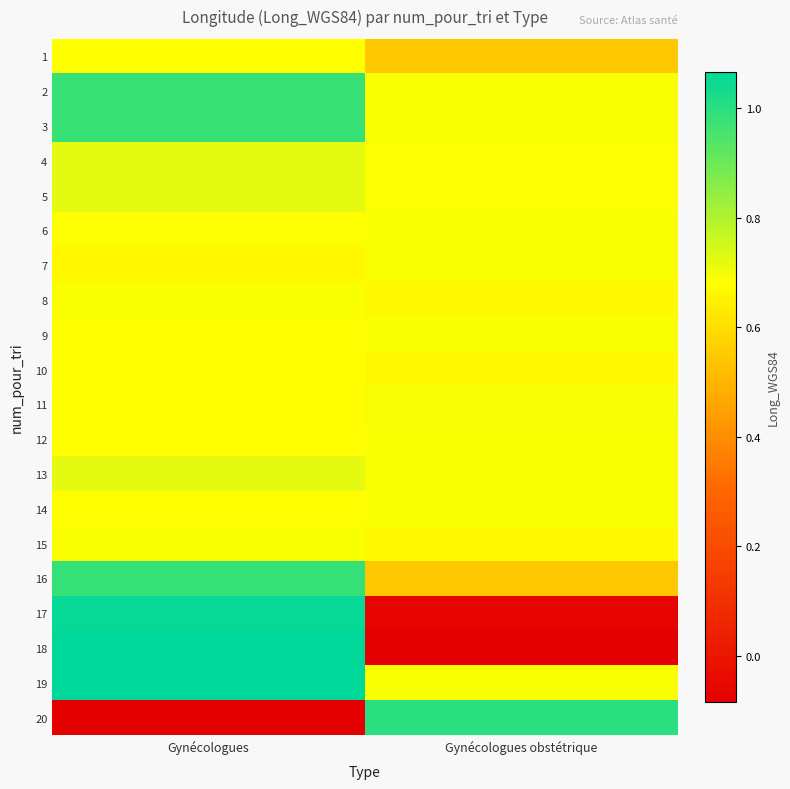

List the series in order of their peak value, highest first.

18, 19, 17, 20, 16, 3, 2, 13, 4, 5, 11, 15, 6, 9, 7, 12, 14, 8, 1, 10